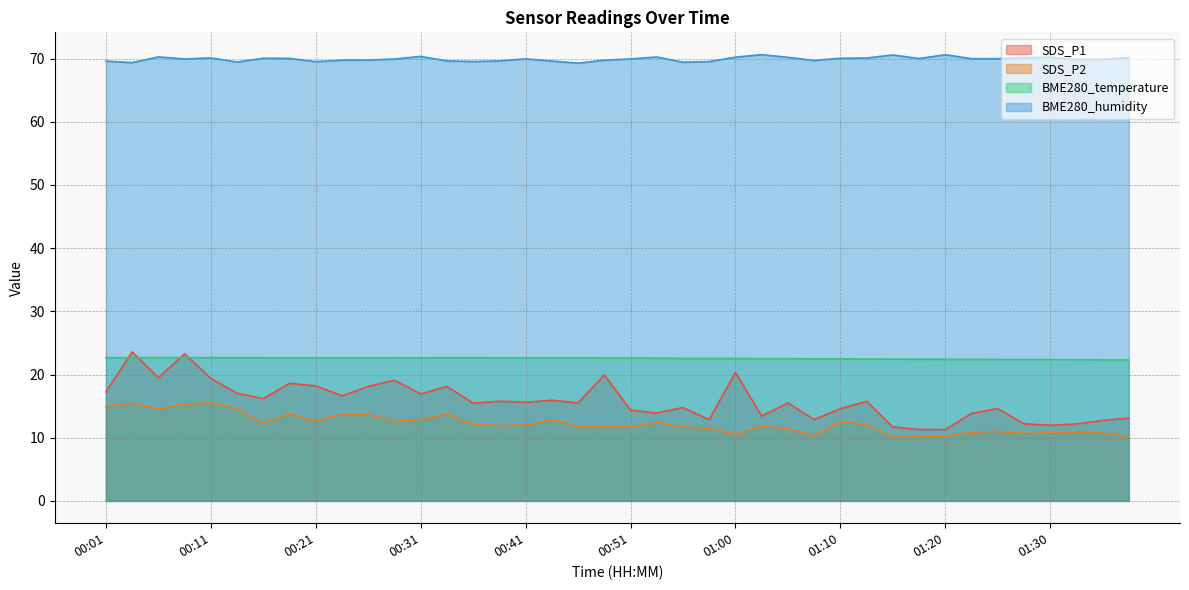

Which series has the largest range (max minus min)?

SDS_P1